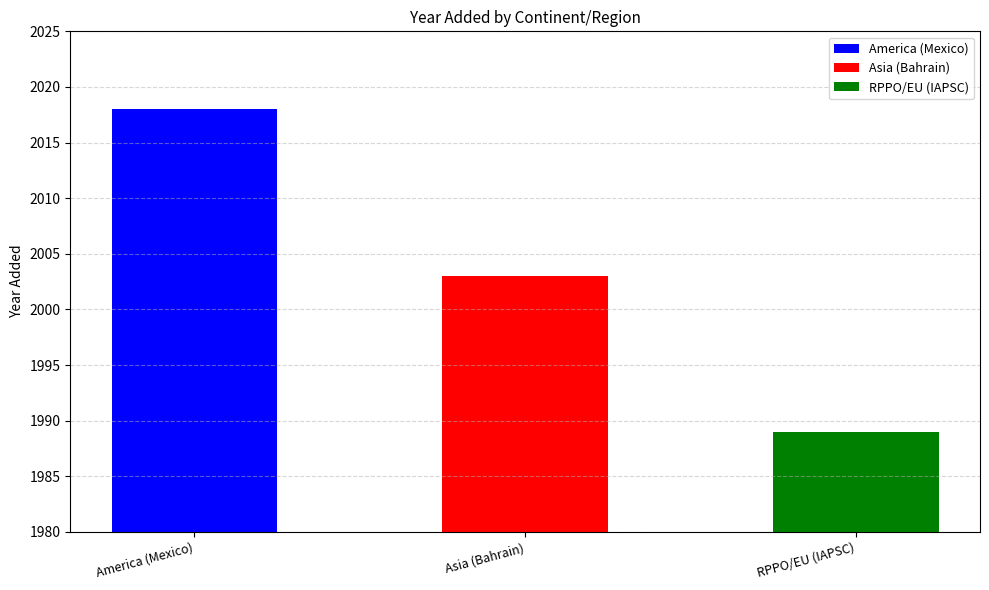

Rank the categories by value from highest to lowest.

America (Mexico), Asia (Bahrain), RPPO/EU (IAPSC)